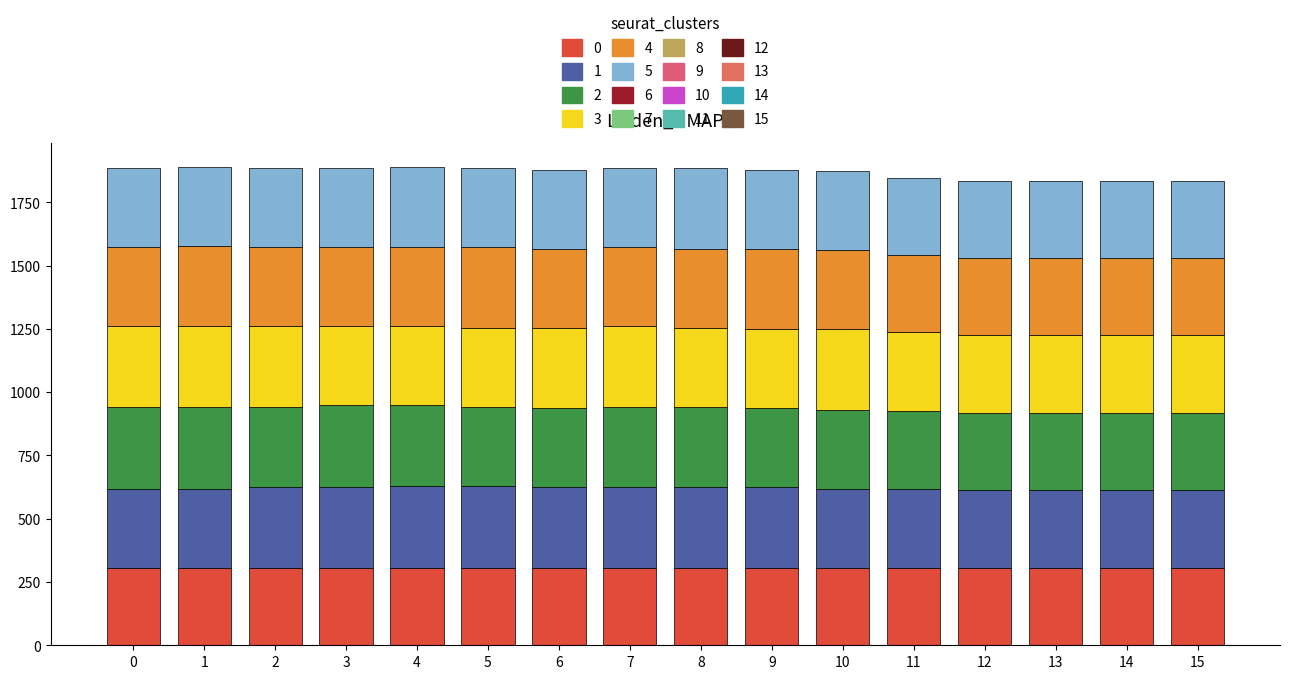

What is the total value across all series at 11?

1848